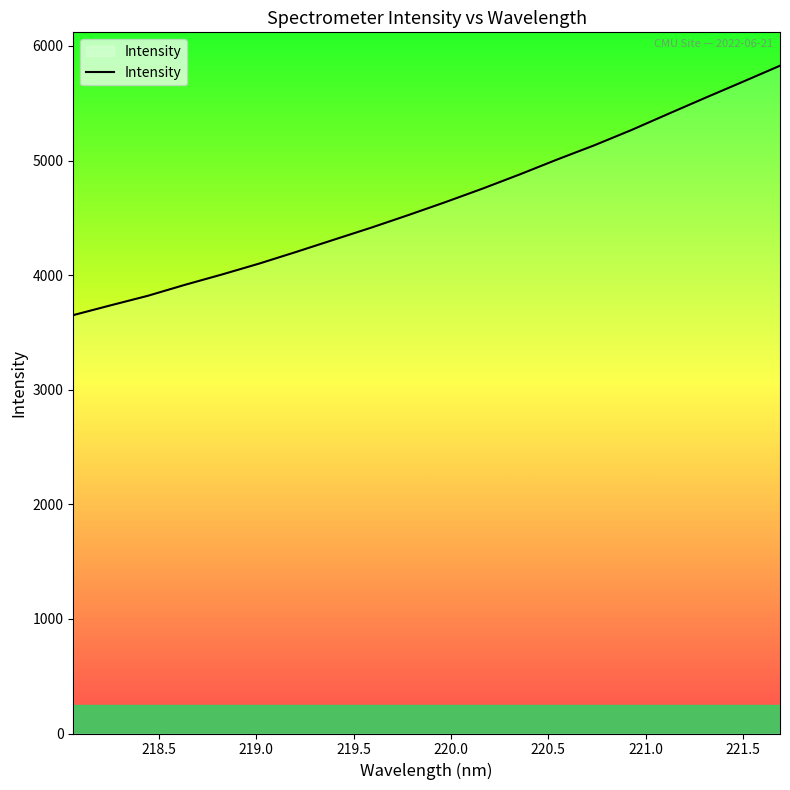

What is the greatest value displayed?

5827.6